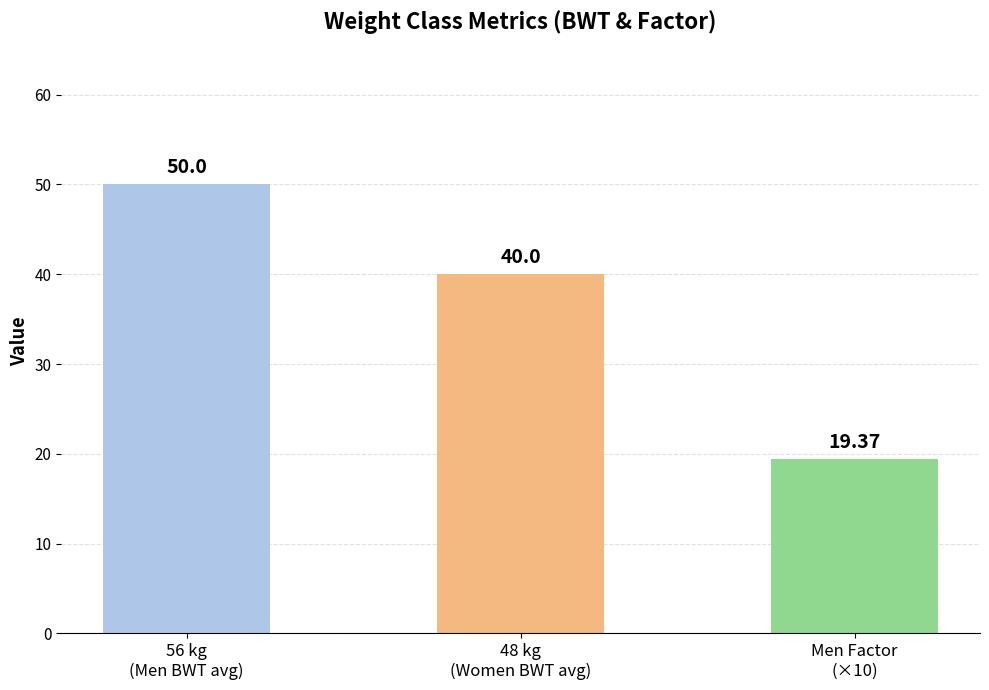

What is the sum of all values?

109.4